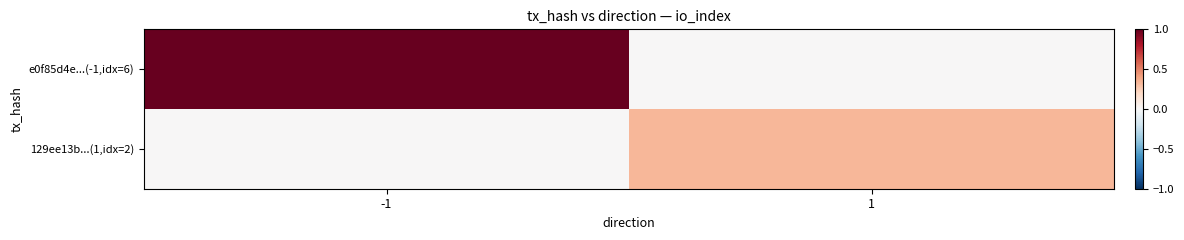

Which has a higher value, -1 or 1?

-1